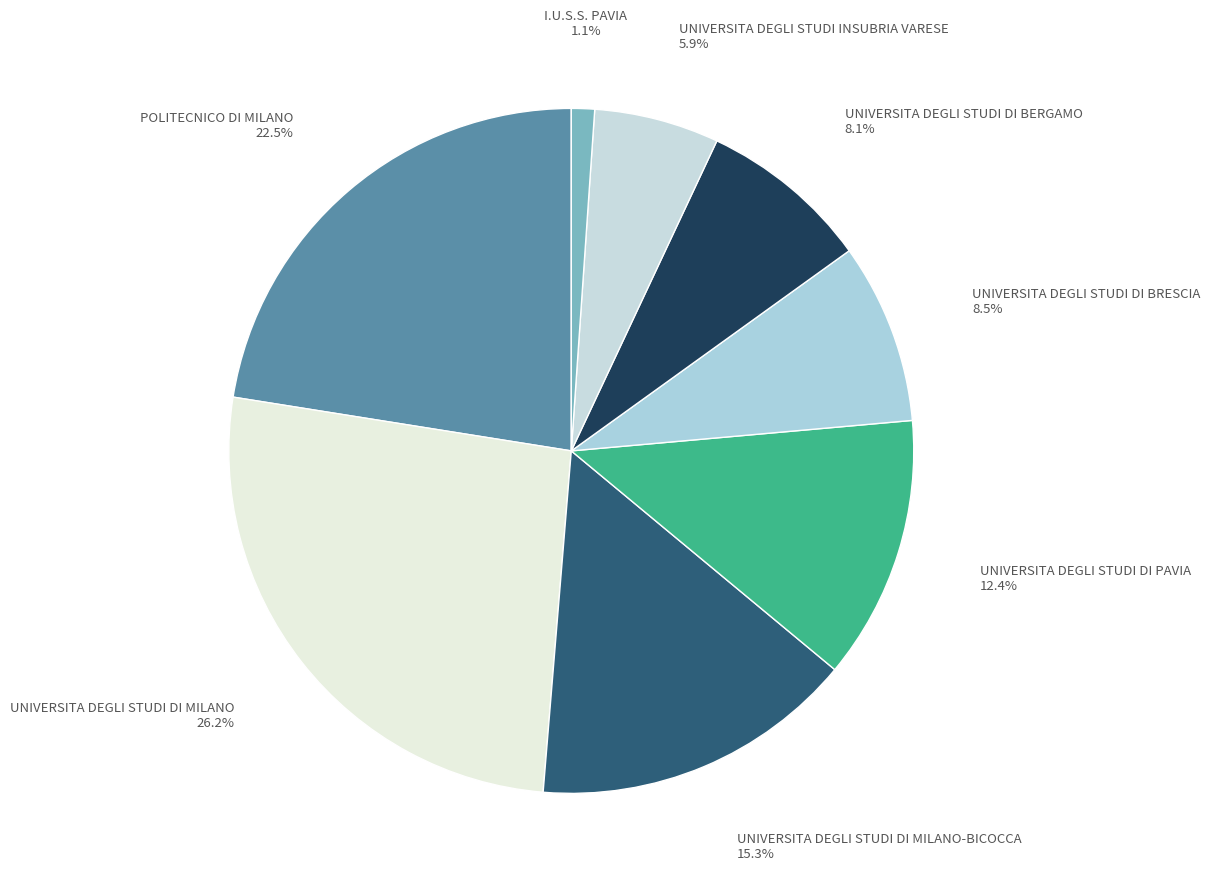

To the nearest percent, what is the difference between the largest and smallest slice percentages?

25%